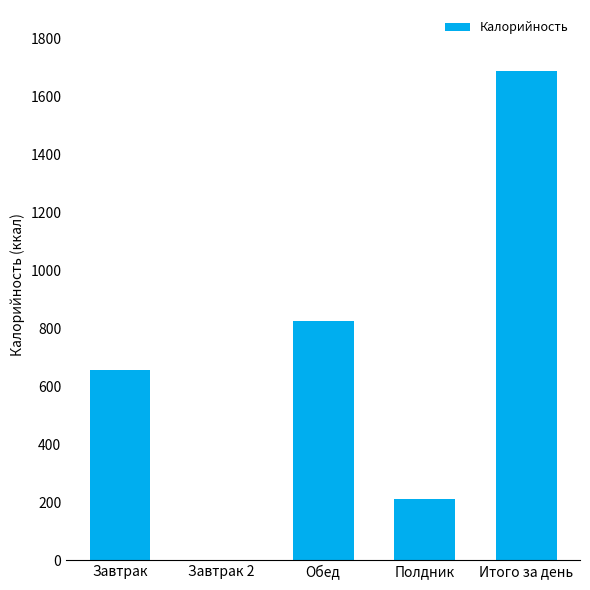

Reading left to right, transcribe all the data shown in this chart.

654.8	0.0	825.6	210.0	1690.4